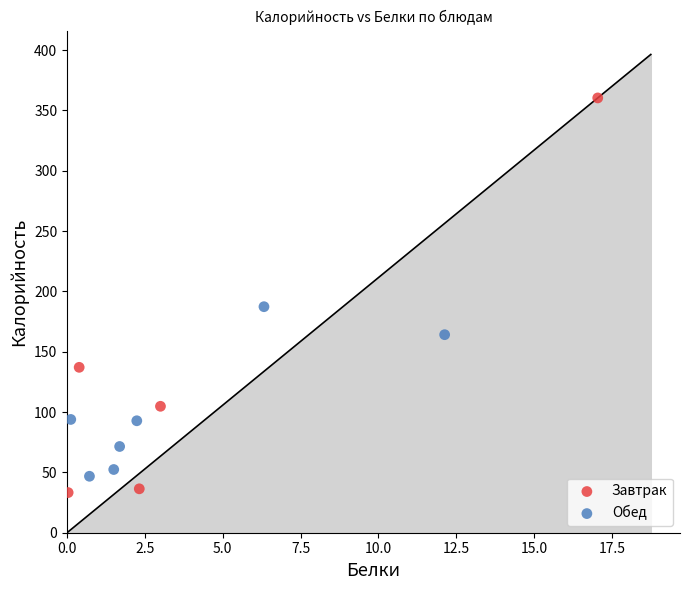

Which series has the widest spread of Y values?

Завтрак